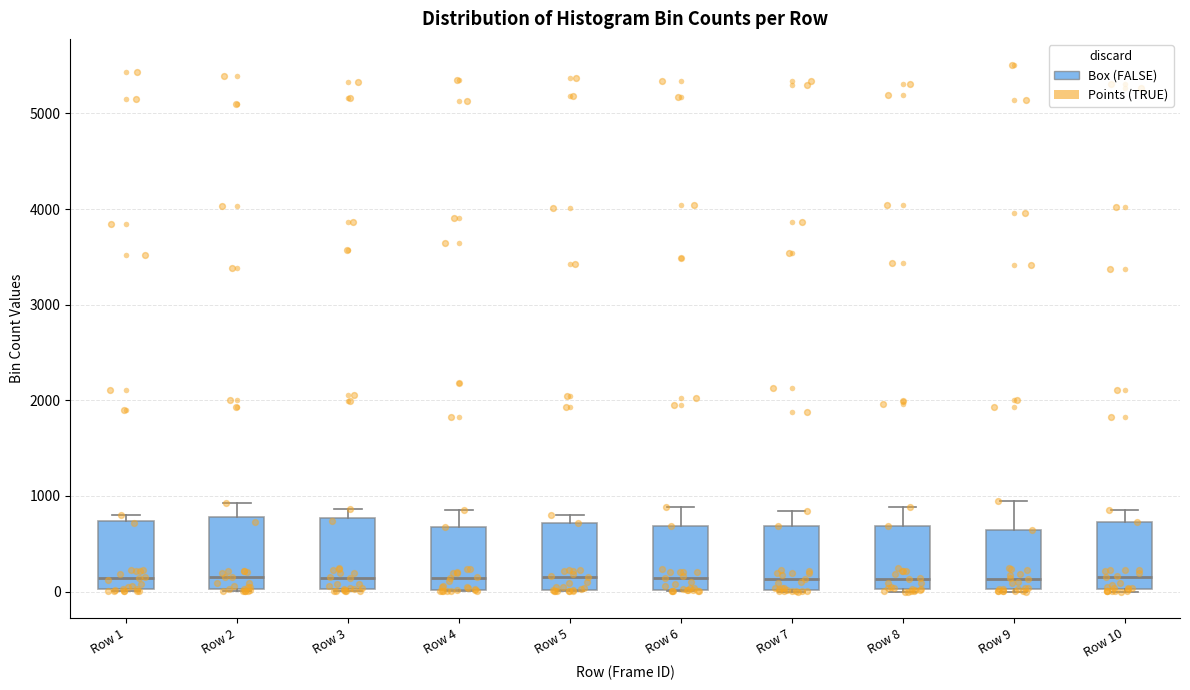

Reading left to right, transcribe this box plot: for each box, give where its median line is, the range the box spans, and where its two whiskers end, as read against the y-axis. The values are not printed on the chart, so give them approximately, as read against the axis.

Row 1: median 100, box 0 to 700, whiskers 0 to 800
Row 2: median 200, box 0 to 800, whiskers 0 to 900
Row 3: median 100, box 0 to 800, whiskers 0 to 900
Row 4: median 100, box 0 to 700, whiskers 0 to 900
Row 5: median 200, box 0 to 700, whiskers 0 to 800
Row 6: median 100, box 0 to 700, whiskers 0 to 900
Row 7: median 100, box 0 to 700, whiskers 0 to 800
Row 8: median 100, box 0 to 700, whiskers 0 to 900
Row 9: median 100, box 0 to 600, whiskers 0 to 900
Row 10: median 100, box 0 to 700, whiskers 0 to 900